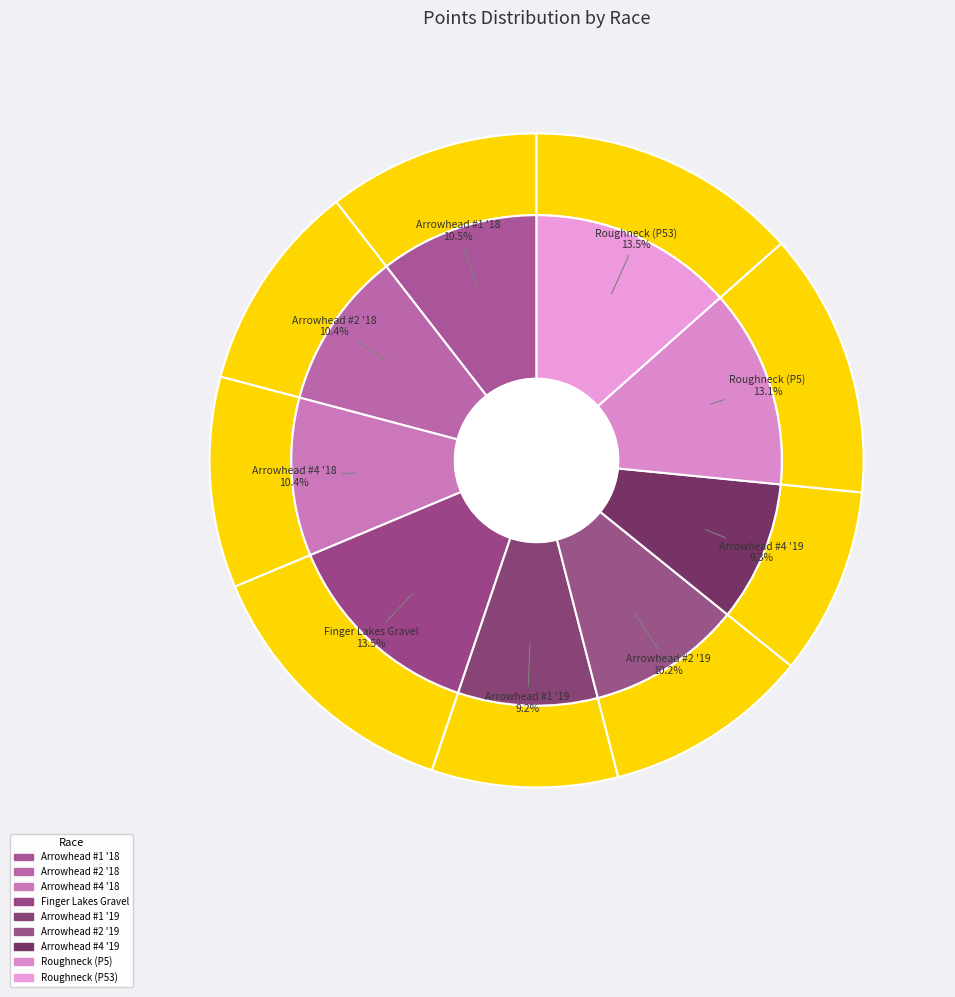

To the nearest percent, what percentage of the pie is Park Ave Bike Arrowhead MTB Race #1 (2019)?

9%